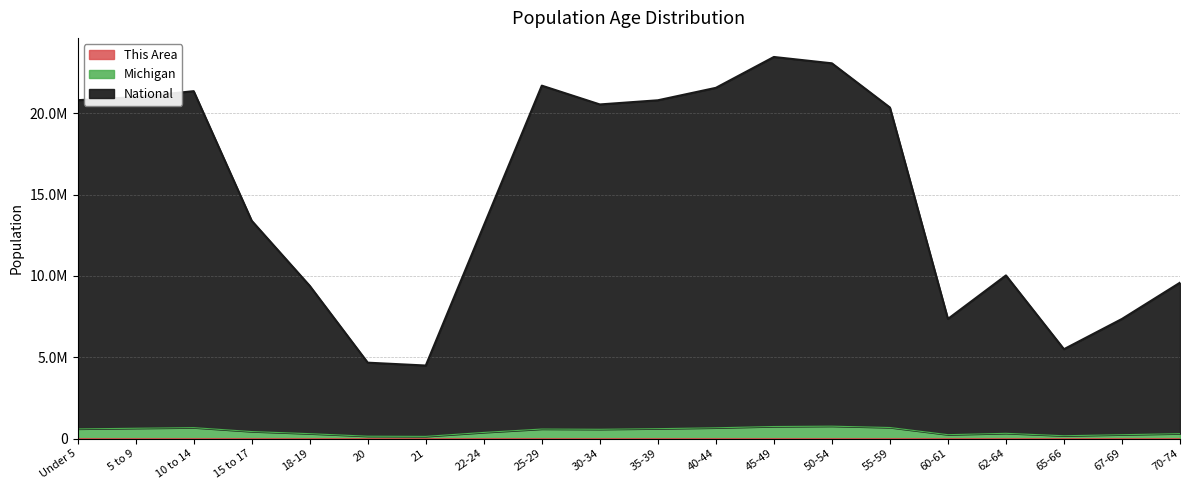

What is the maximum value shown in the chart?

23453985